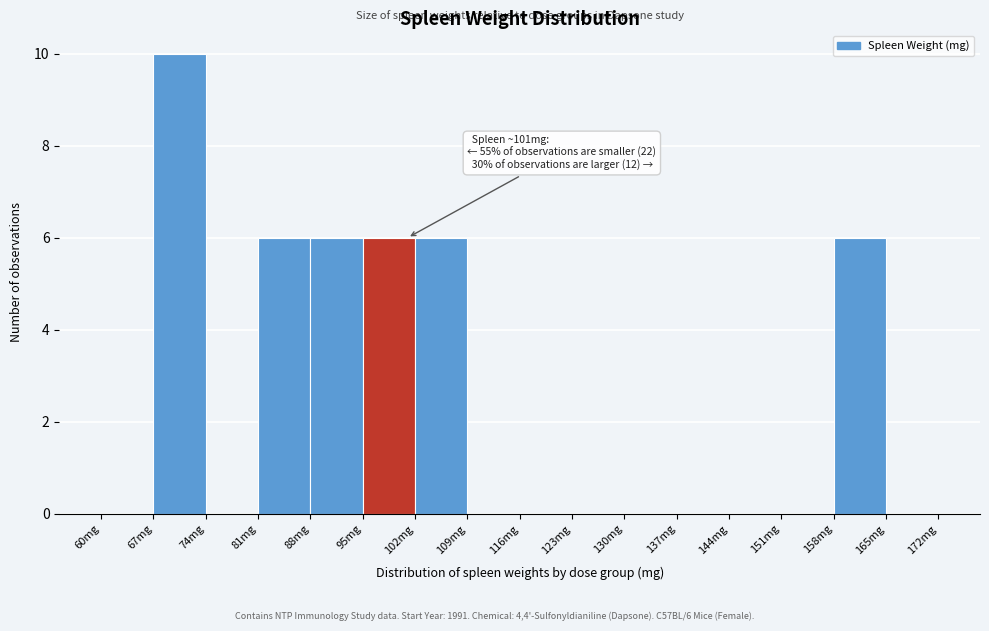

Which range on the x-axis has the tallest bar?

67 to 74